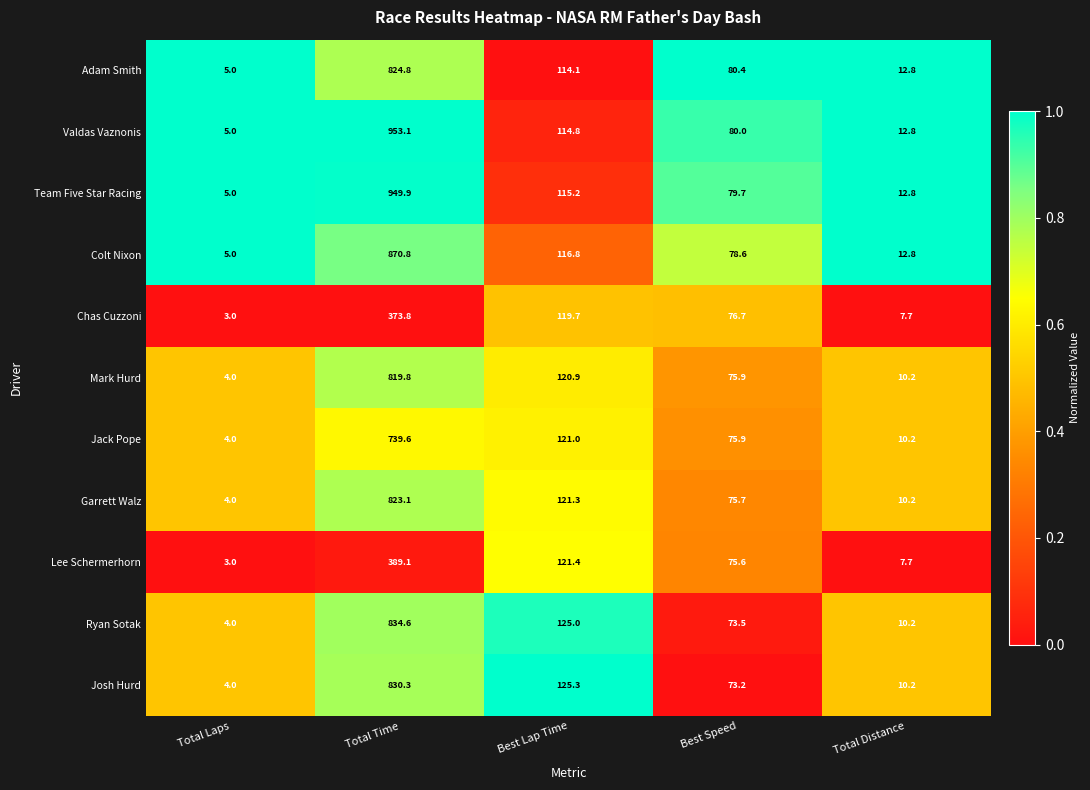

At which label does Adam Smith first exceed 80?

Total Time